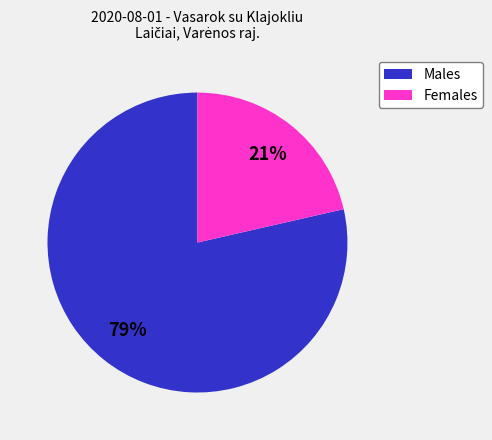

To the nearest percent, what is the average slice percentage?

50%